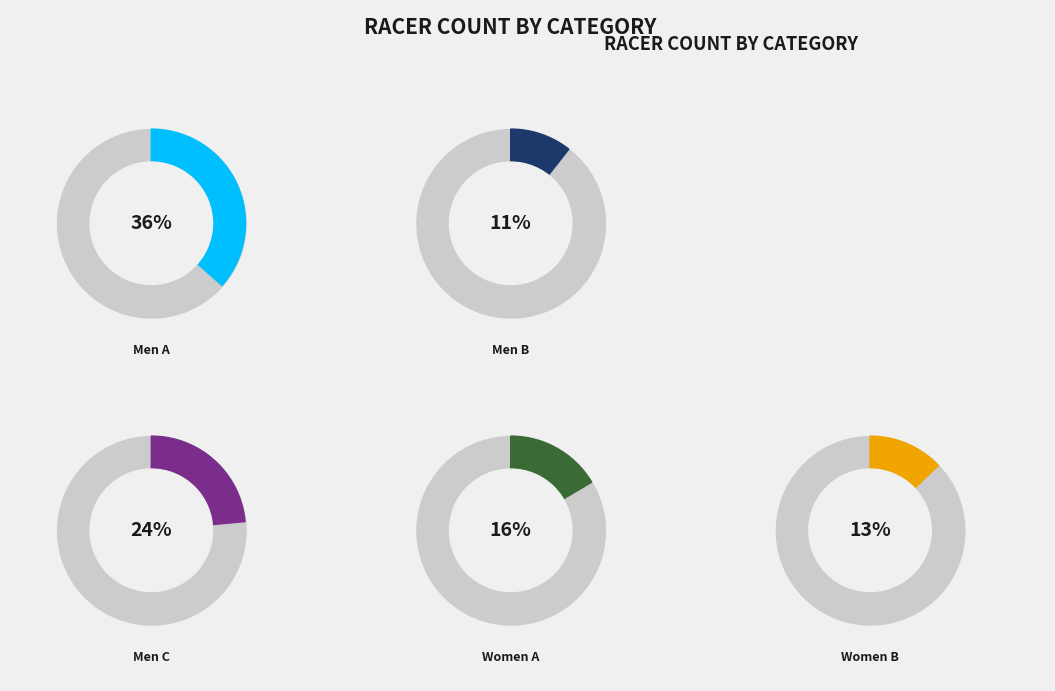

Does Women A represent more than half of the total?

No